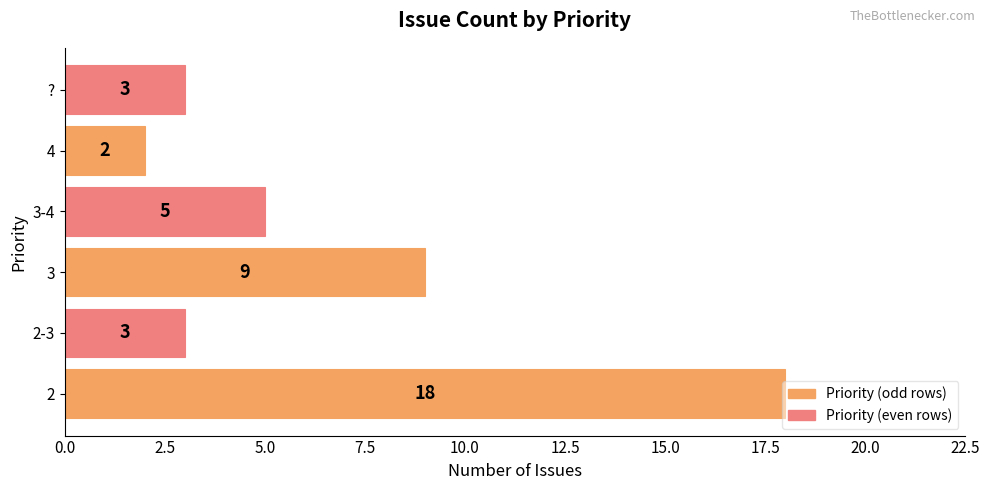

At which category does the chart reach its minimum across all series?

4